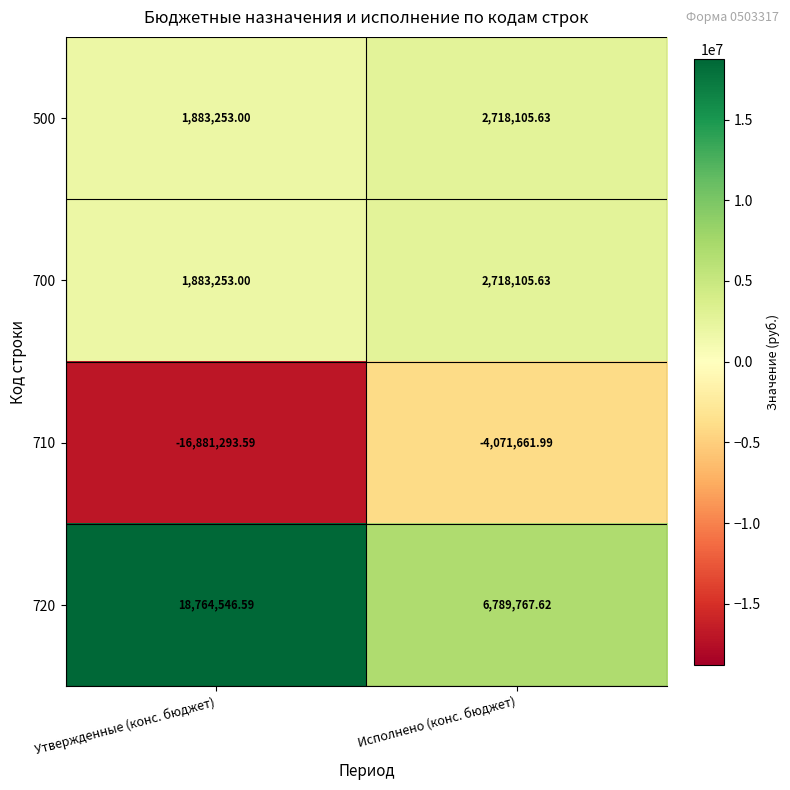

Which series has the largest total across all categories?

720